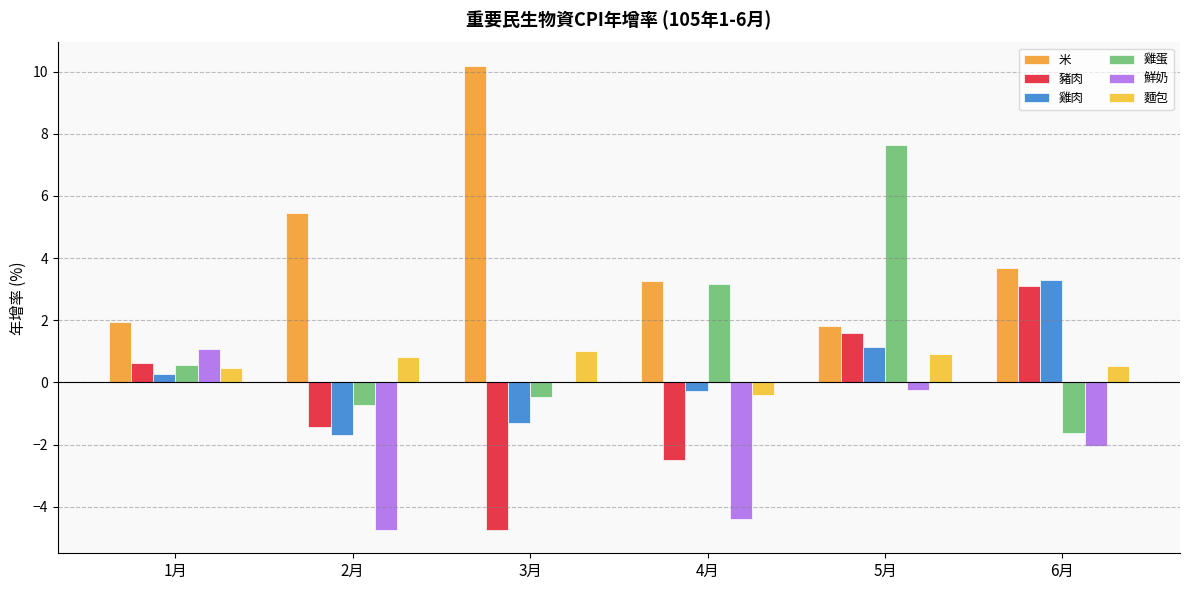

Count the number of data series in this chart.

6